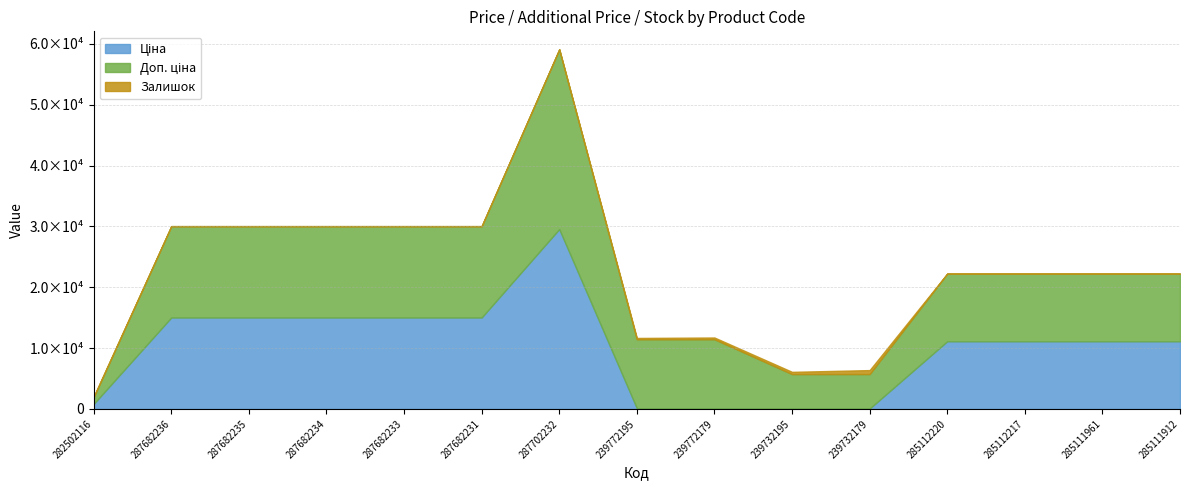

True or false: Залишок and Доп. ціна intersect in this chart.

False